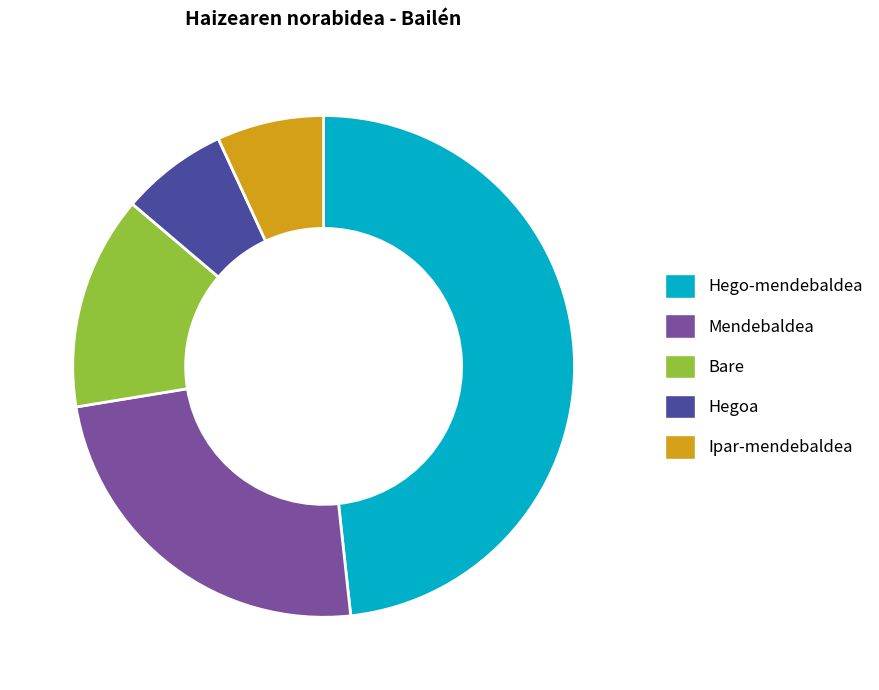

True or false: Hego-mendebaldea accounts for 36% of the total.

False